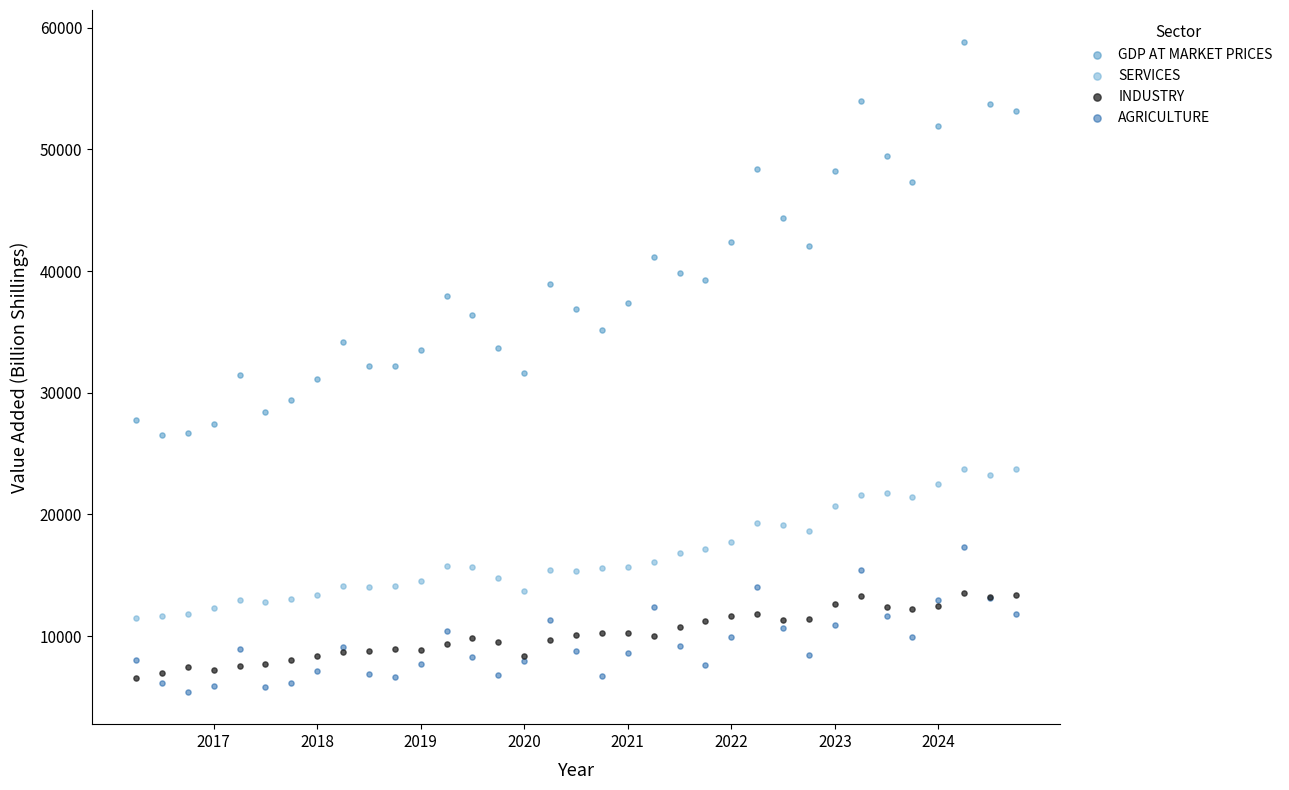

Which series has the largest Y range (max minus min)?

GDP AT MARKET PRICES